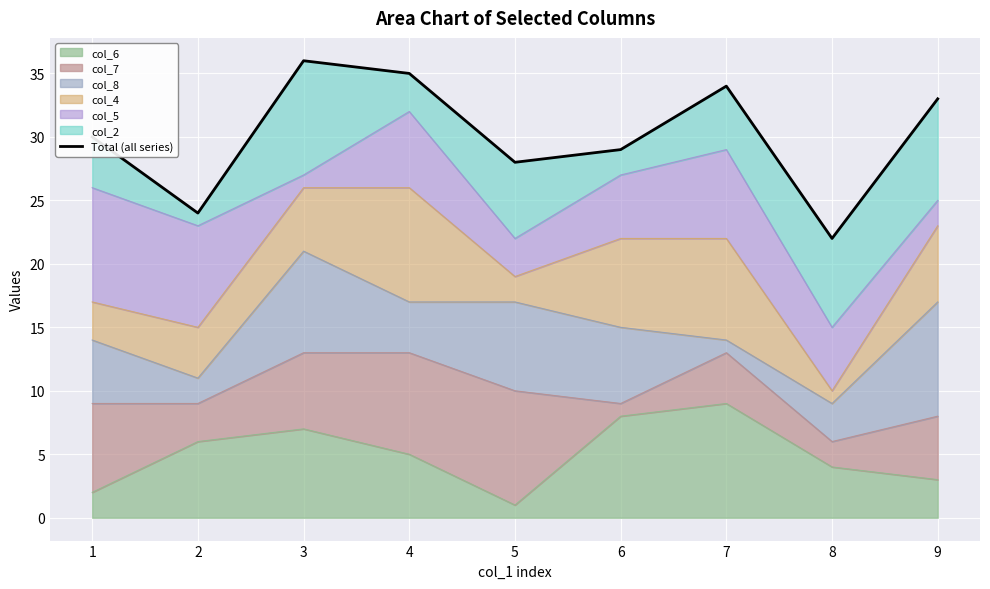

How many points are higher than both their immediate neighbors (excluding endpoints)?

2